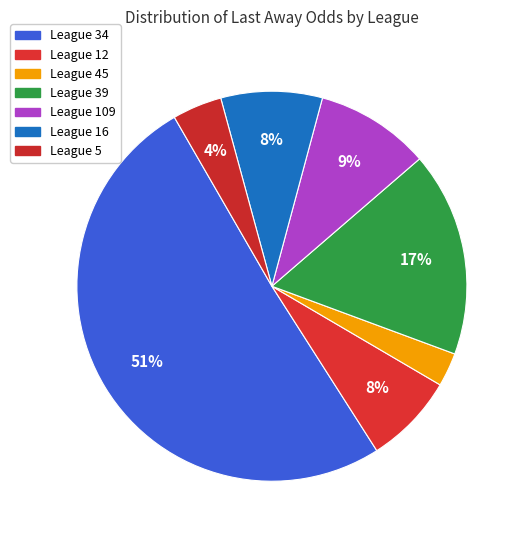

Which category has the smallest portion of the pie?

45